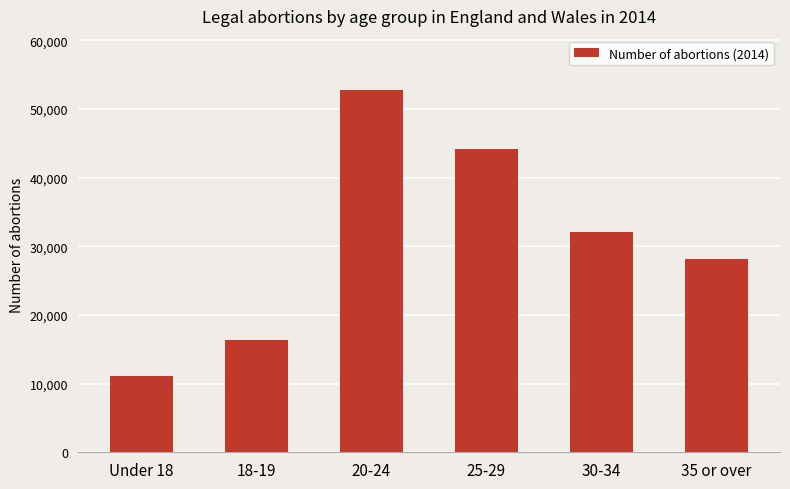

How many data points does each series have?

6